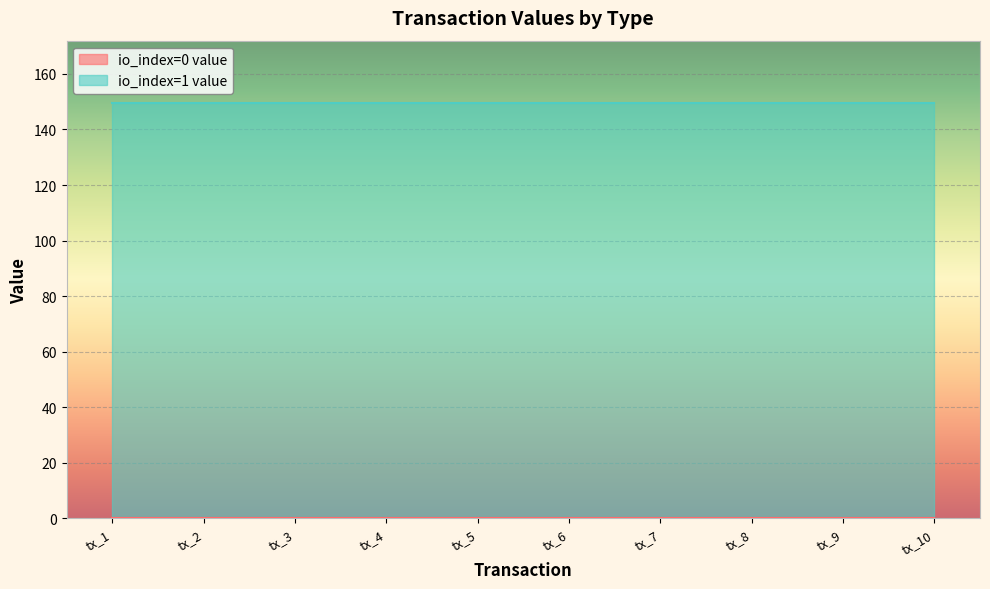

Which series has the largest total across all categories?

io_index=1 value